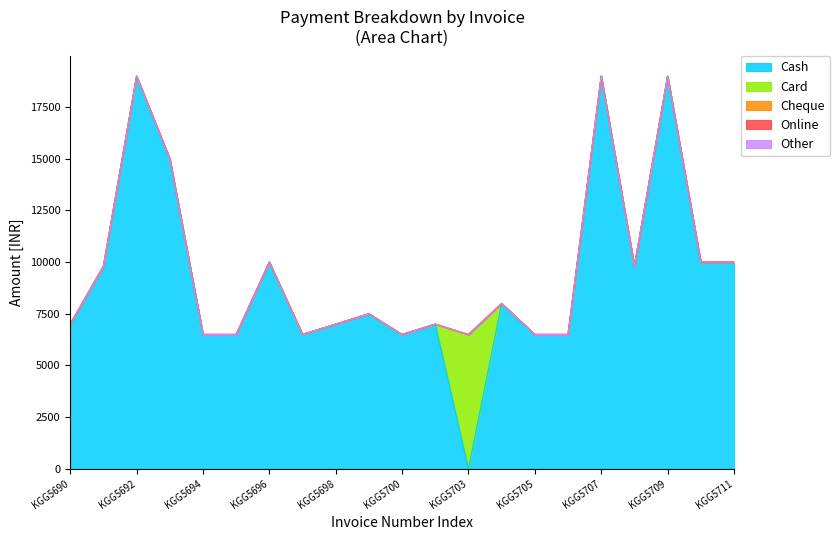

Reading left to right, list all the values displayed in this chart.

Cash: KGG5690=7000	KGG5691=9799	KGG5692=19000	KGG5693=15000	KGG5694=6499	KGG5695=6499	KGG5696=10000	KGG5697=6499	KGG5698=7000	KGG5699=7500	KGG5700=6499	KGG5702=7000	KGG5703=0	KGG5704=8000	KGG5705=6499	KGG5706=6499	KGG5707=19000	KGG5708=9799	KGG5709=19000	KGG5710=10000	KGG5711=10000
Card: KGG5690=0	KGG5691=0	KGG5692=0	KGG5693=0	KGG5694=0	KGG5695=0	KGG5696=0	KGG5697=0	KGG5698=0	KGG5699=0	KGG5700=0	KGG5702=0	KGG5703=6499	KGG5704=0	KGG5705=0	KGG5706=0	KGG5707=0	KGG5708=0	KGG5709=0	KGG5710=0	KGG5711=0
Cheque: KGG5690=0	KGG5691=0	KGG5692=0	KGG5693=0	KGG5694=0	KGG5695=0	KGG5696=0	KGG5697=0	KGG5698=0	KGG5699=0	KGG5700=0	KGG5702=0	KGG5703=0	KGG5704=0	KGG5705=0	KGG5706=0	KGG5707=0	KGG5708=0	KGG5709=0	KGG5710=0	KGG5711=0
Online: KGG5690=0	KGG5691=0	KGG5692=0	KGG5693=0	KGG5694=0	KGG5695=0	KGG5696=0	KGG5697=0	KGG5698=0	KGG5699=0	KGG5700=0	KGG5702=0	KGG5703=0	KGG5704=0	KGG5705=0	KGG5706=0	KGG5707=0	KGG5708=0	KGG5709=0	KGG5710=0	KGG5711=0
Other: KGG5690=0	KGG5691=0	KGG5692=0	KGG5693=0	KGG5694=0	KGG5695=0	KGG5696=0	KGG5697=0	KGG5698=0	KGG5699=0	KGG5700=0	KGG5702=0	KGG5703=0	KGG5704=0	KGG5705=0	KGG5706=0	KGG5707=0	KGG5708=0	KGG5709=0	KGG5710=0	KGG5711=0